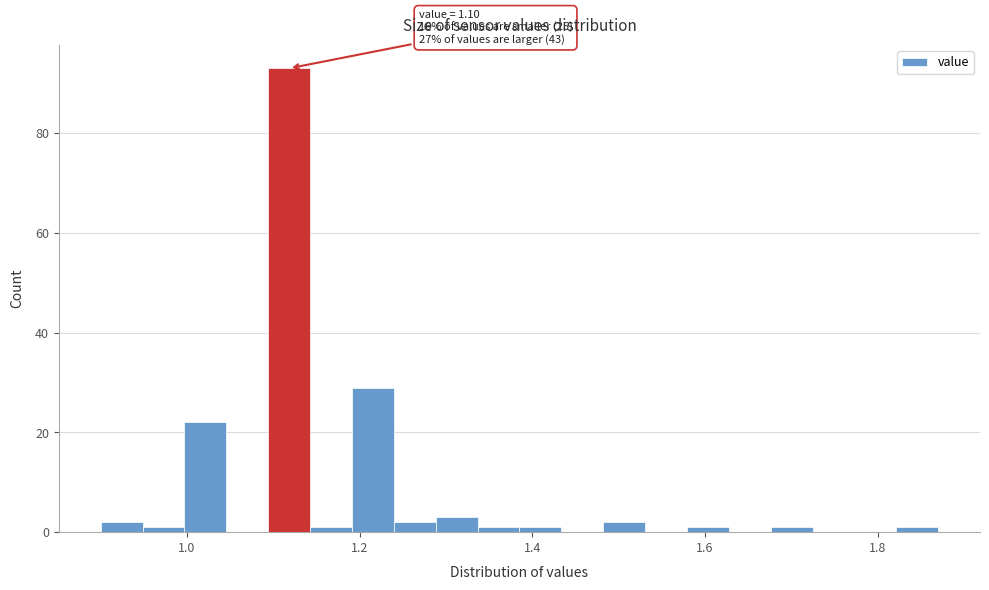

Around what value on the x-axis is the tallest bar? Give the approximate position of its centre, as read against the axis.

1.12